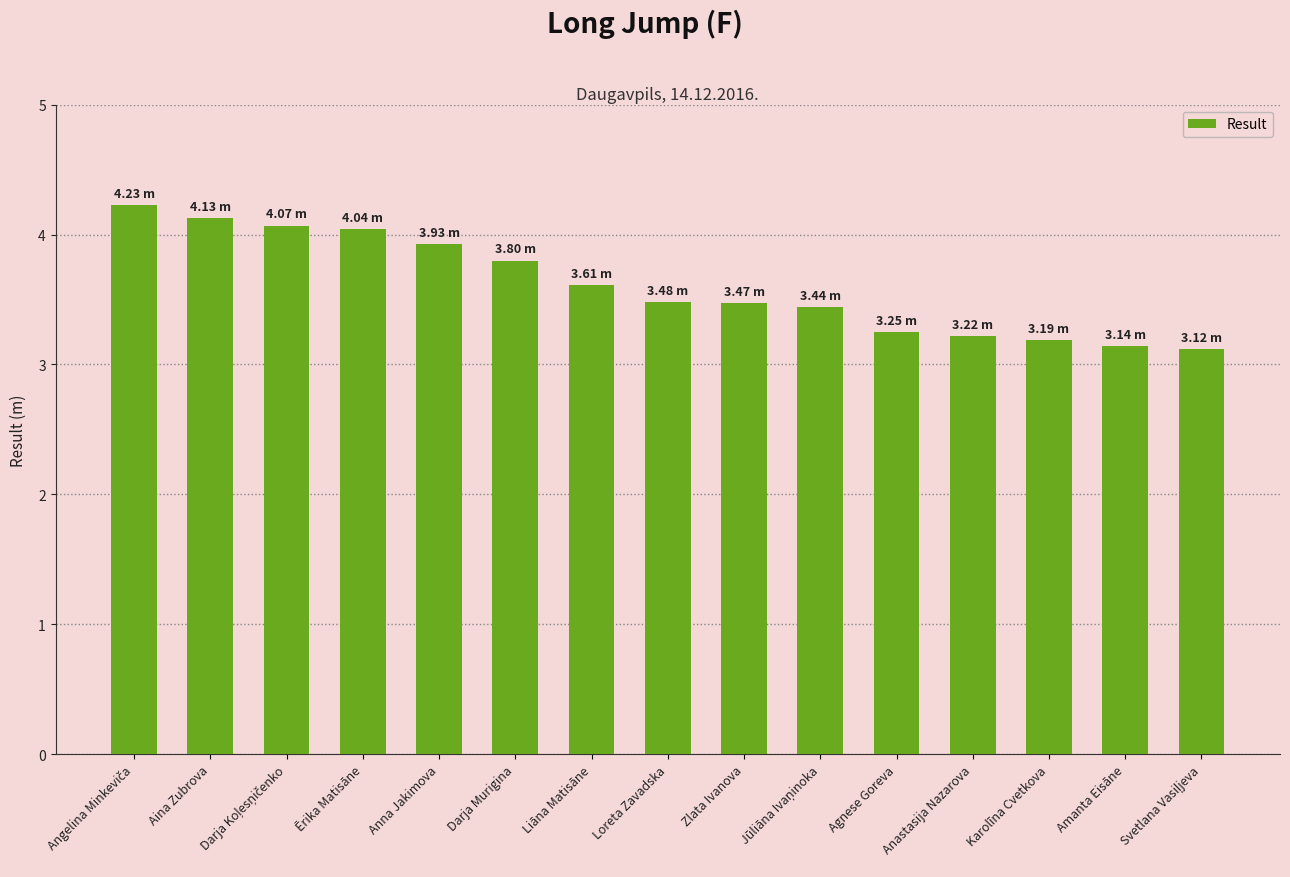

What is the difference between the maximum and minimum values?

1.1